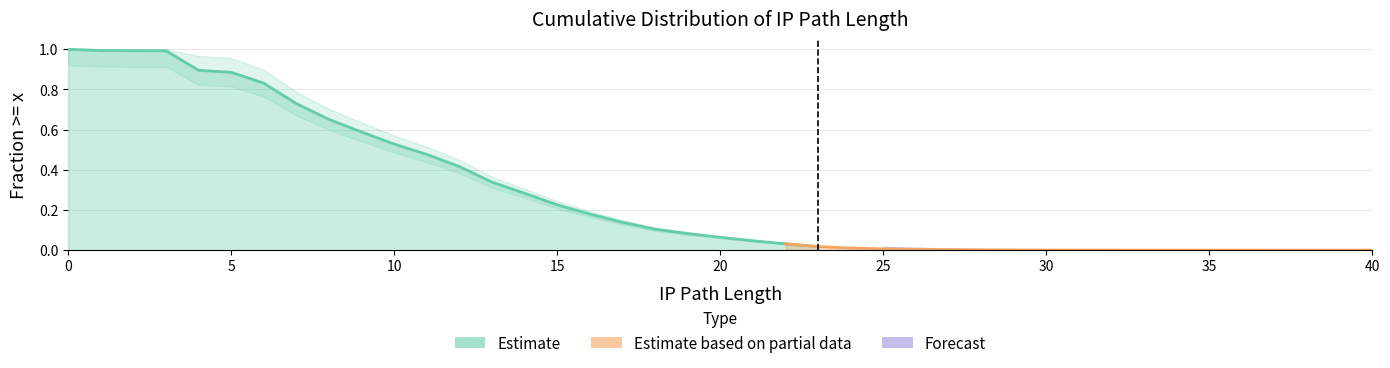

True or false: the data shows 0.0 at 33.

True